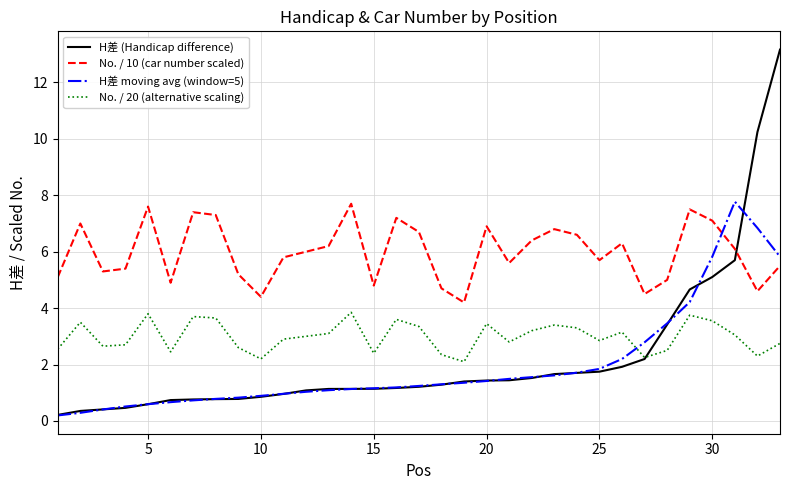

How many values in the No. / 20 (alternative scaling) series are below 3?

16